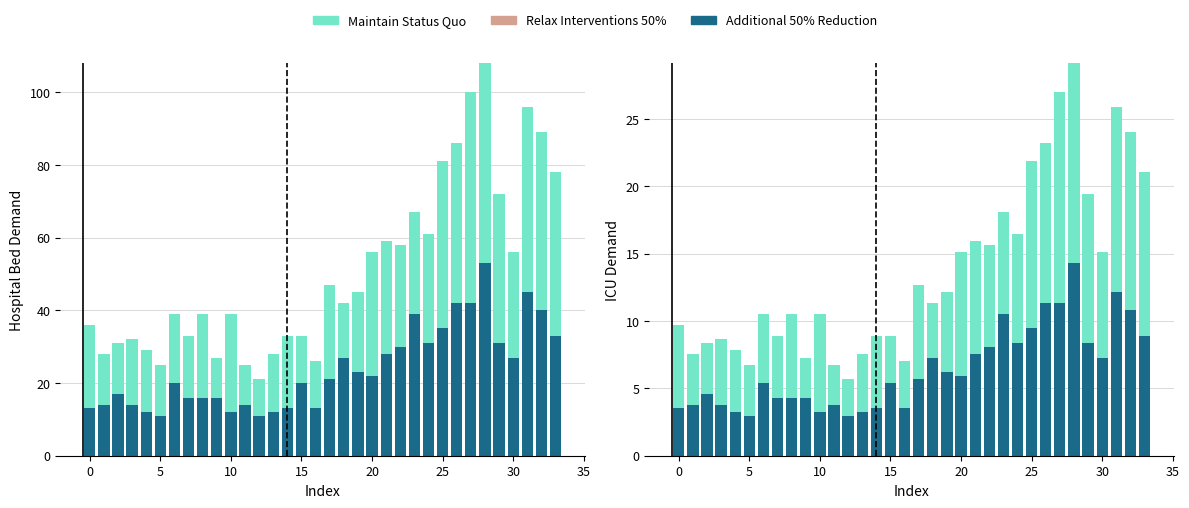

At how many categories does at least one series exceed 0?

34